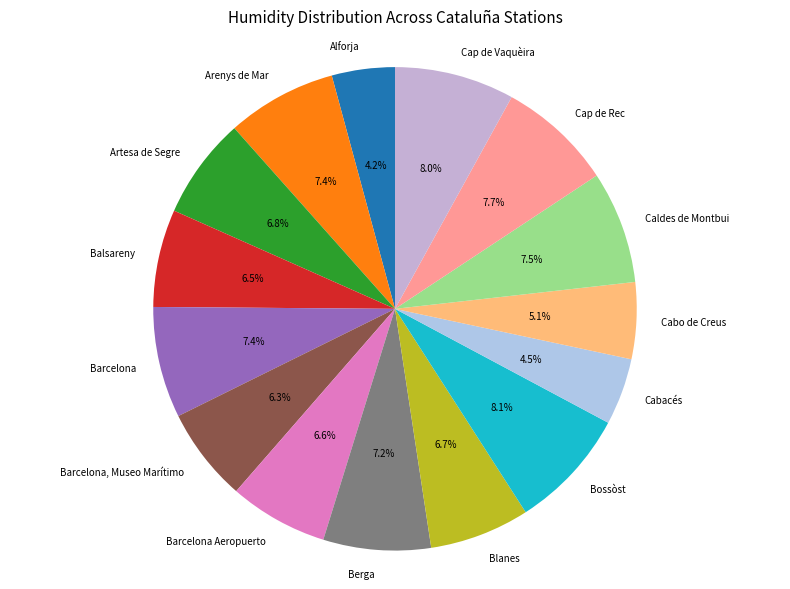

What percentage is NOT represented by Barcelona, Museo Marítimo?

93.7%